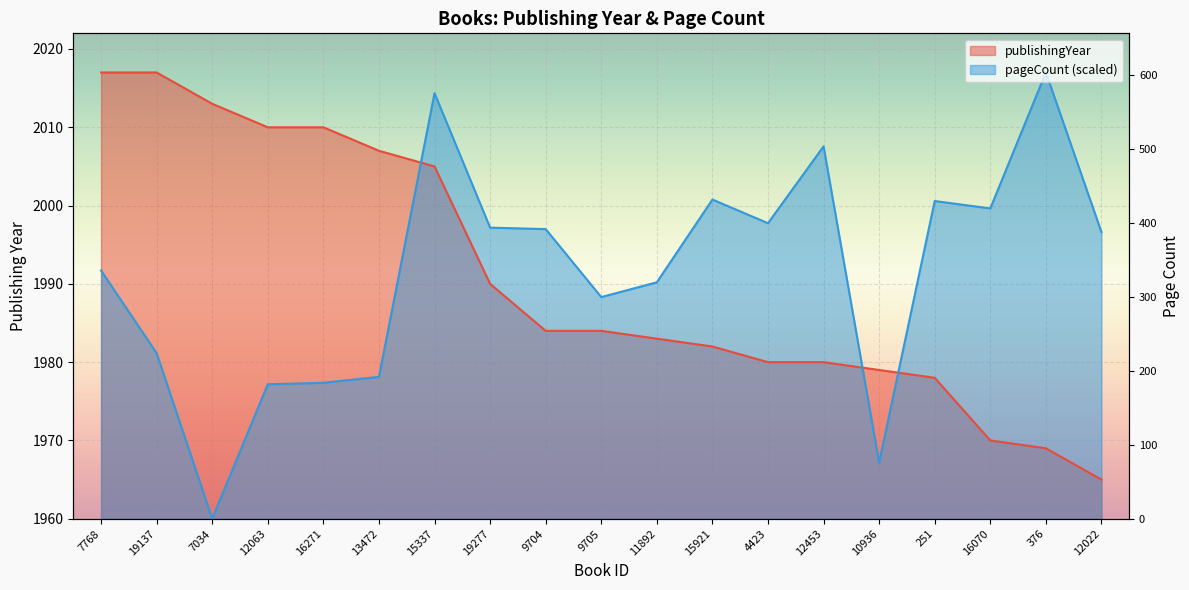

Which category has the highest value across all series?

7768